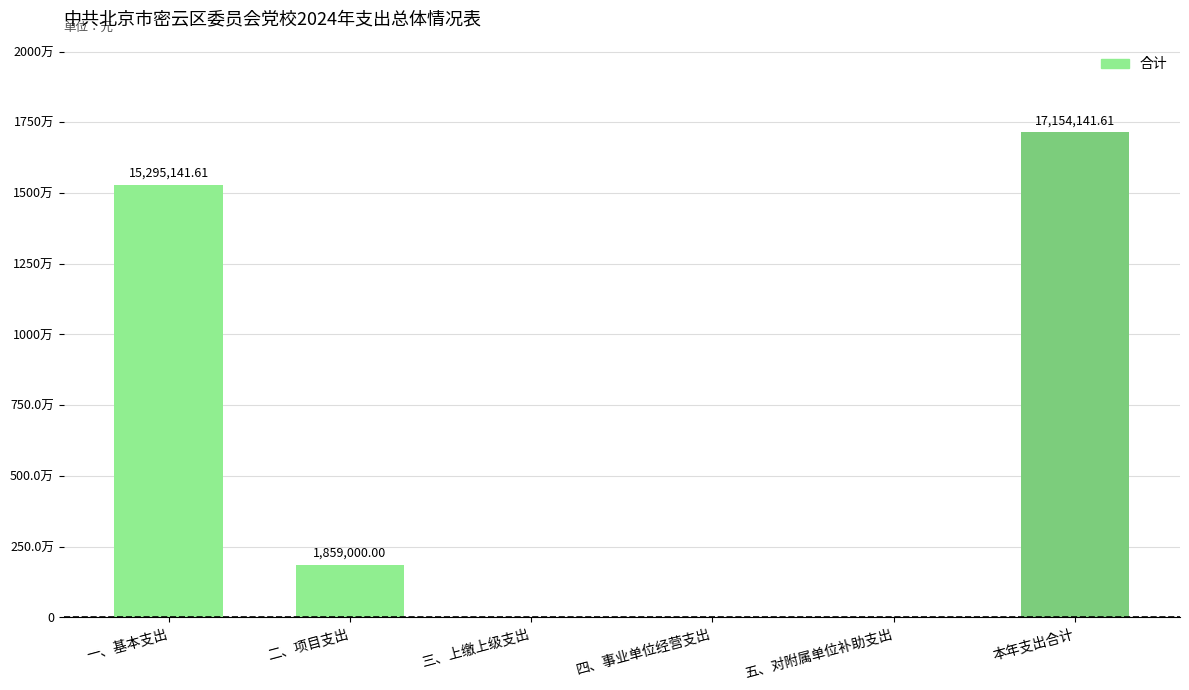

What is the label of the 2nd bar from the left?

二、项目支出